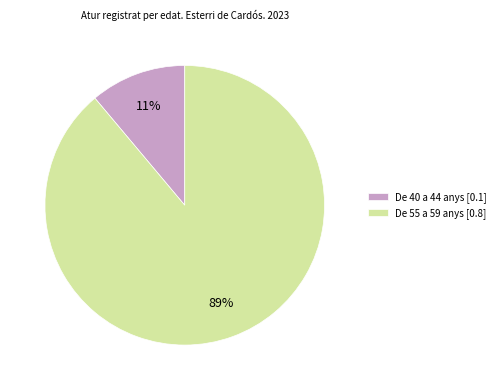

To the nearest percent, what is the difference between the De 55 a 59 anys and De 40 a 44 anys slice percentages?

78%